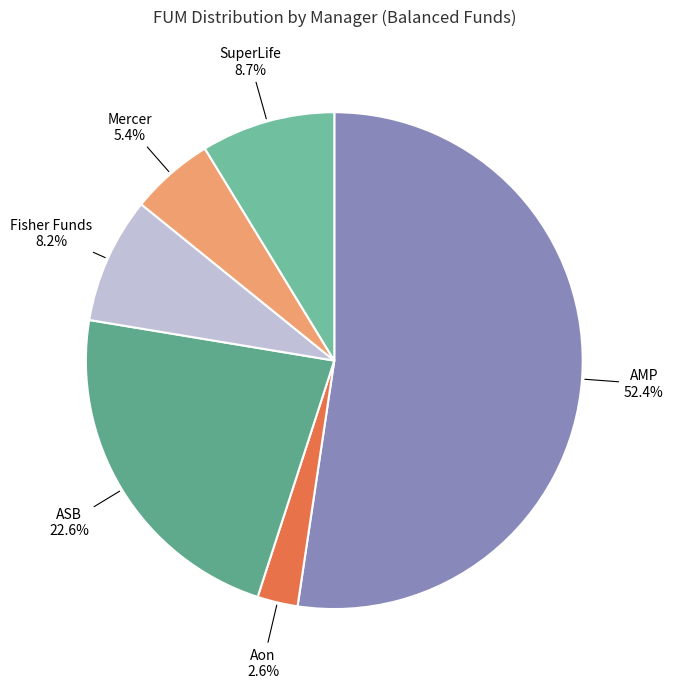

Is there a majority slice in this chart?

Yes